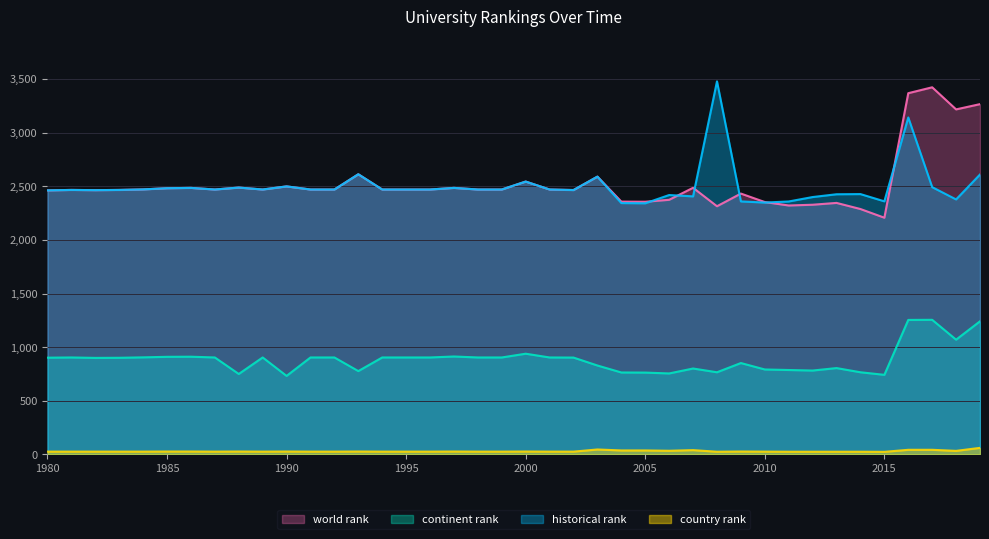

Read the historical rank value at 1989.

2470.0